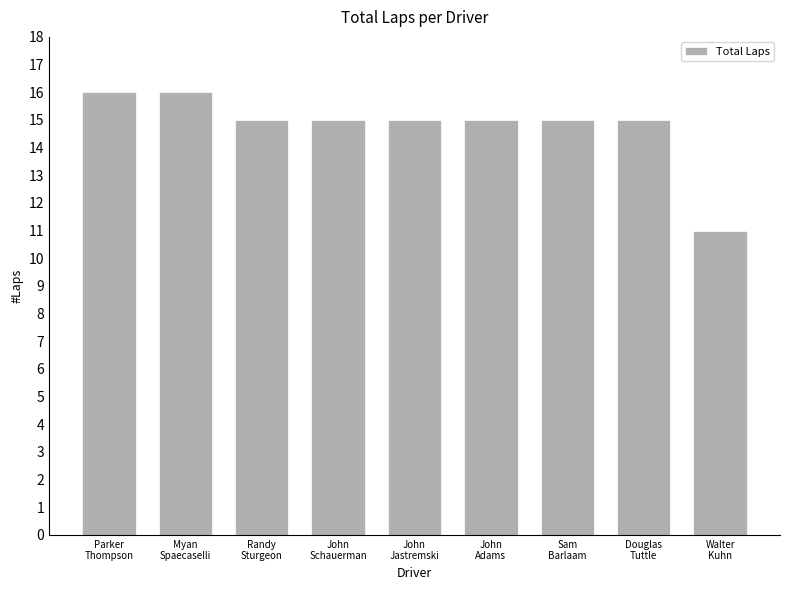

Reading left to right, what are all the values shown in this chart?

16	16	15	15	15	15	15	15	11